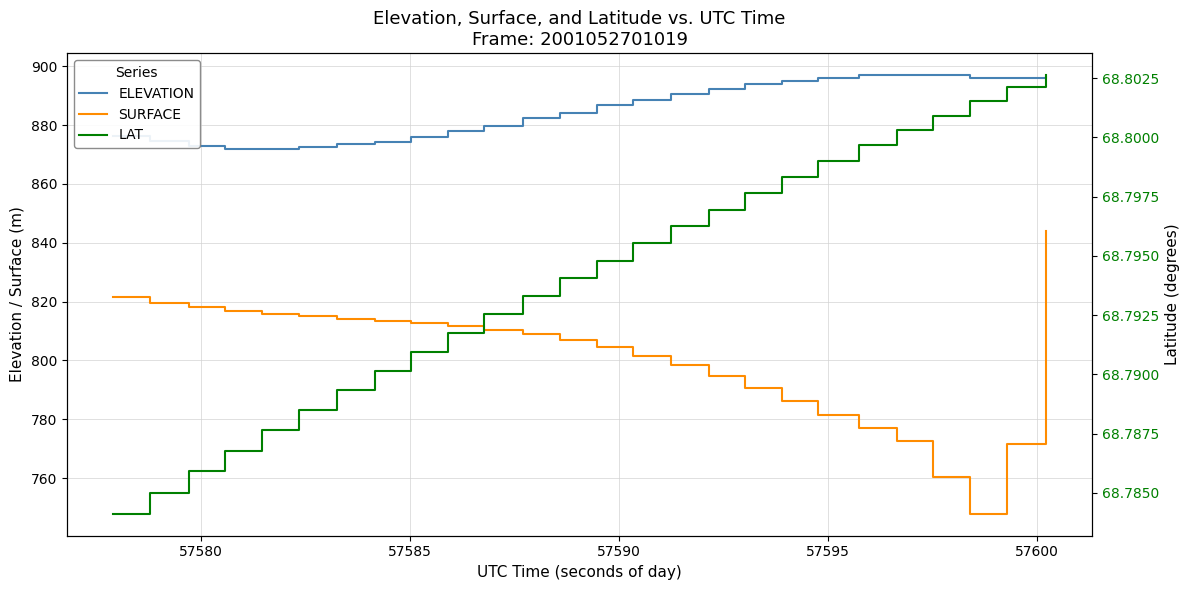

True or false: LAT and ELEVATION cross at least once.

False